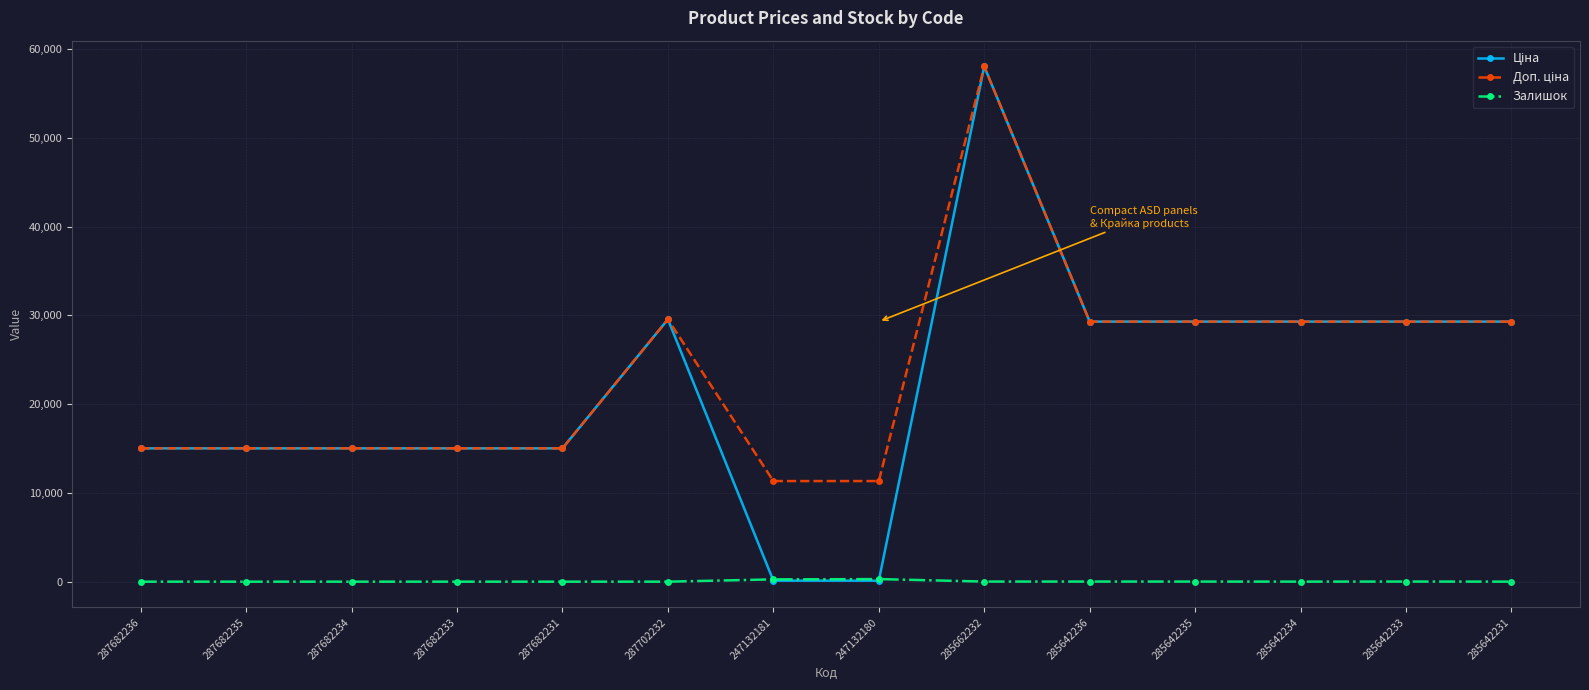

What is the total value across all series at 287682234?

30038.4